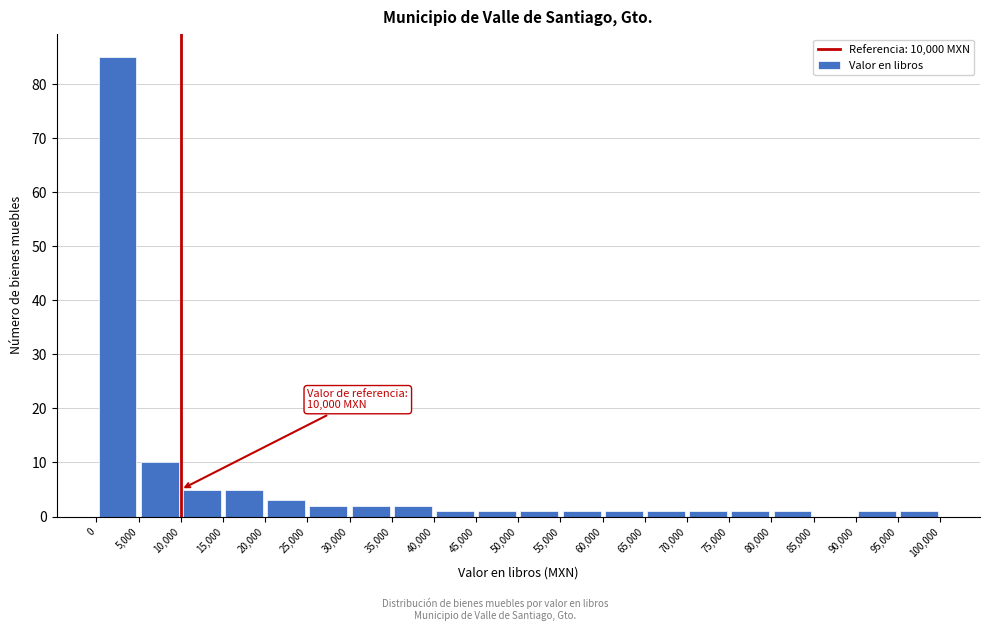

Which range on the x-axis has the tallest bar?

0 to 5,000